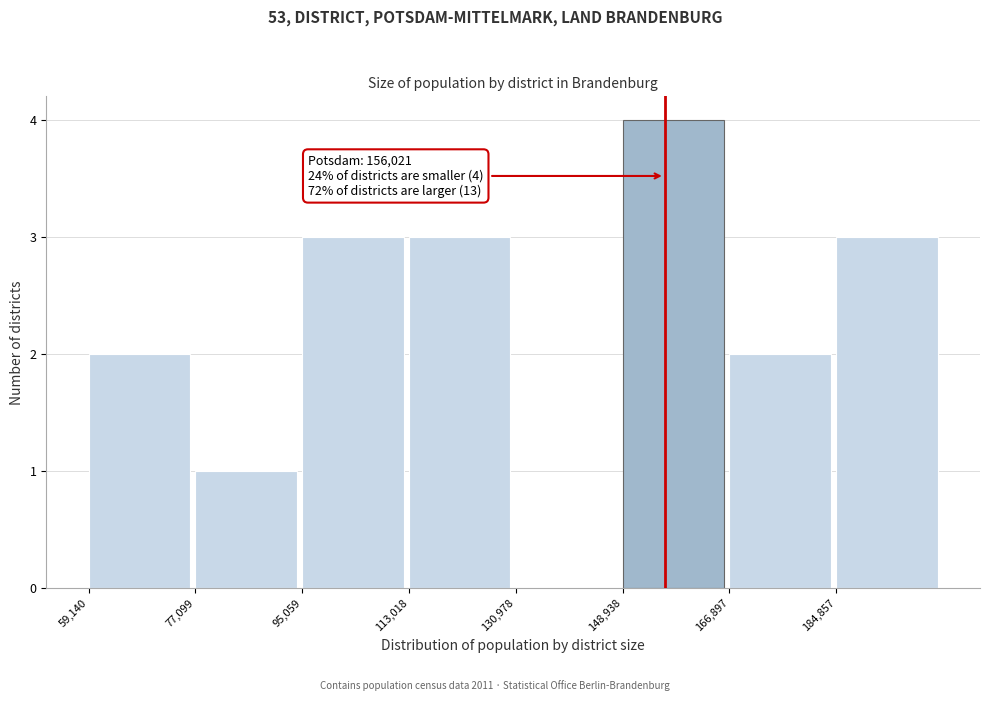

Over which range of the x-axis is the bar tallest?

148000 to 166000